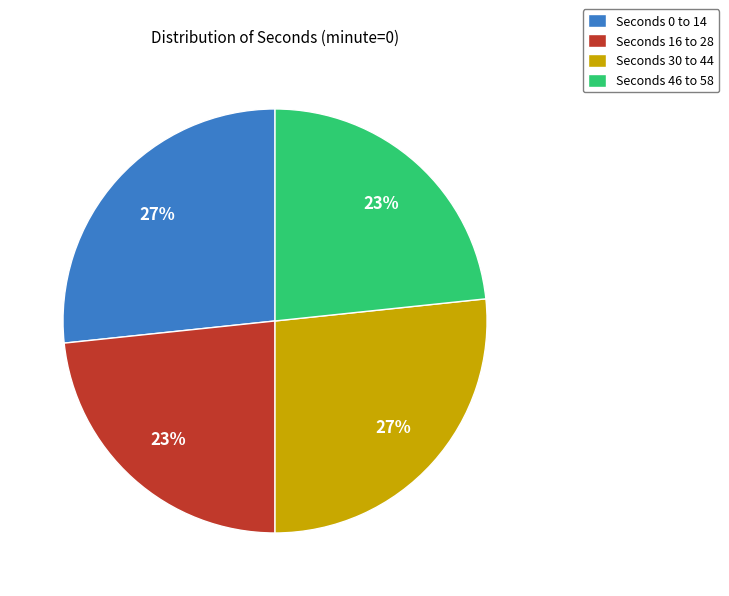

The Seconds 46 to 58 slice represents 23% of the pie. True or false?

True